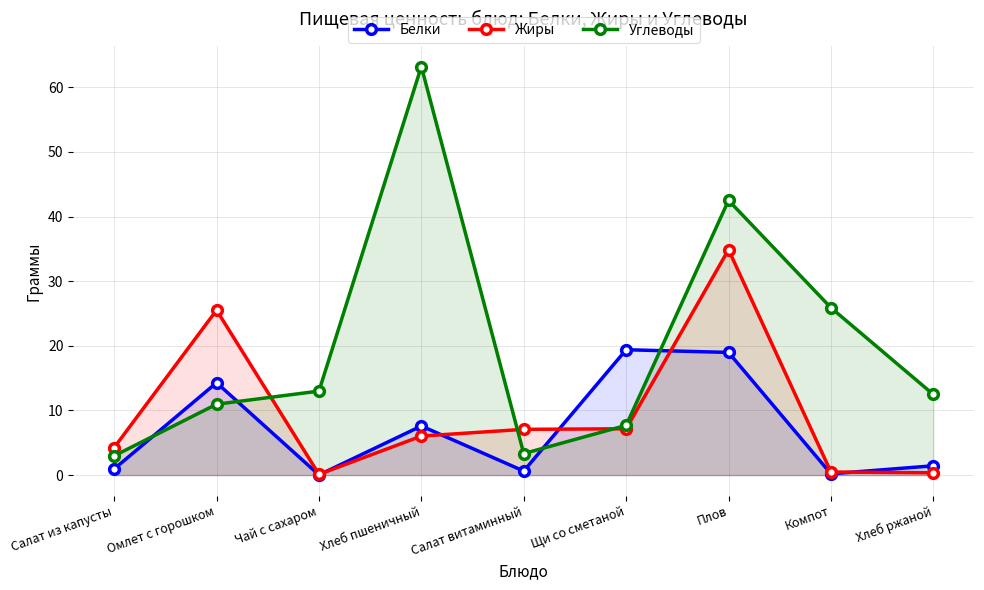

Reading right to left, what are all the values shown in this chart?

Белки: Хлеб ржаной=1.4	Компот=0.2	Плов=19.0	Щи со сметаной=19.4	Салат витаминный=0.6	Хлеб пшеничный=7.6	Чай с сахаром=0.0	Омлет с горошком=14.3	Салат из капусты=1.0
Жиры: Хлеб ржаной=0.4	Компот=0.5	Плов=34.9	Щи со сметаной=7.2	Салат витаминный=7.1	Хлеб пшеничный=6.0	Чай с сахаром=0.1	Омлет с горошком=25.5	Салат из капусты=4.3
Углеводы: Хлеб ржаной=12.5	Компот=25.9	Плов=42.5	Щи со сметаной=7.7	Салат витаминный=3.3	Хлеб пшеничный=63.2	Чай с сахаром=13.0	Омлет с горошком=11.0	Салат из капусты=3.0